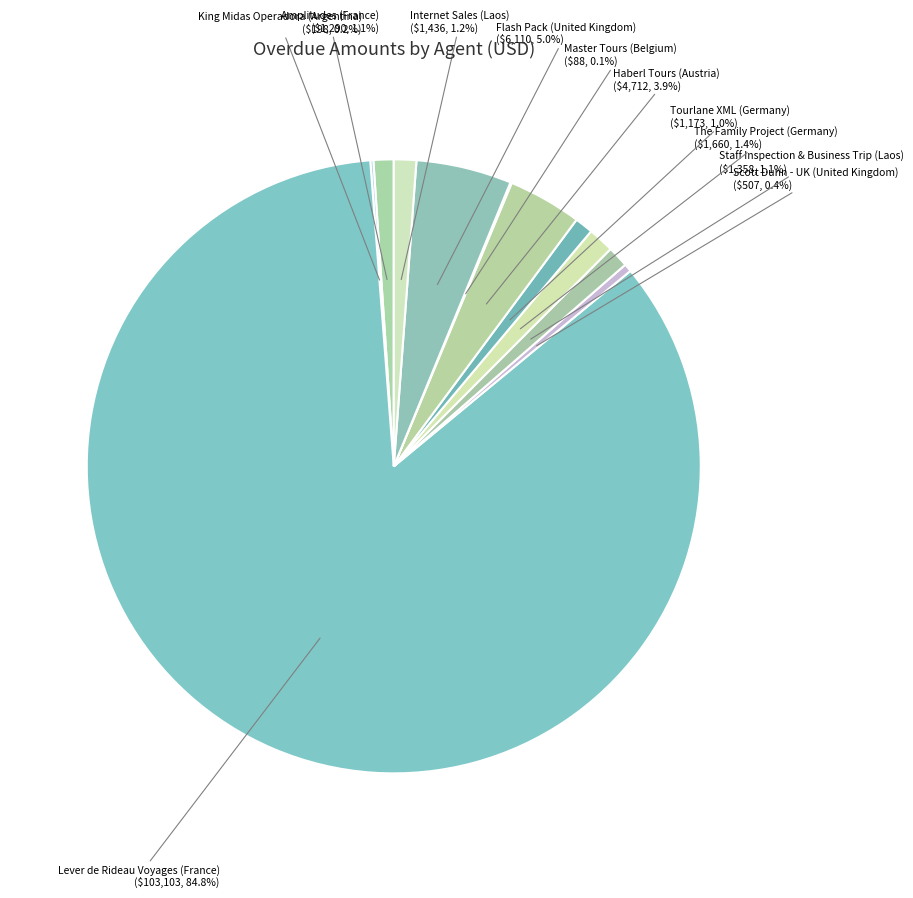

What is the smallest slice in the pie chart?

Master Tours (Belgium)